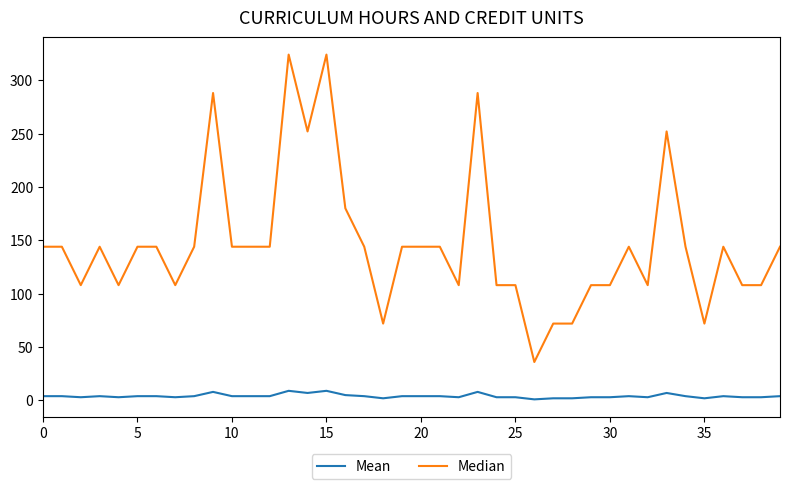

What are all the series names shown in the legend?

Mean, Median